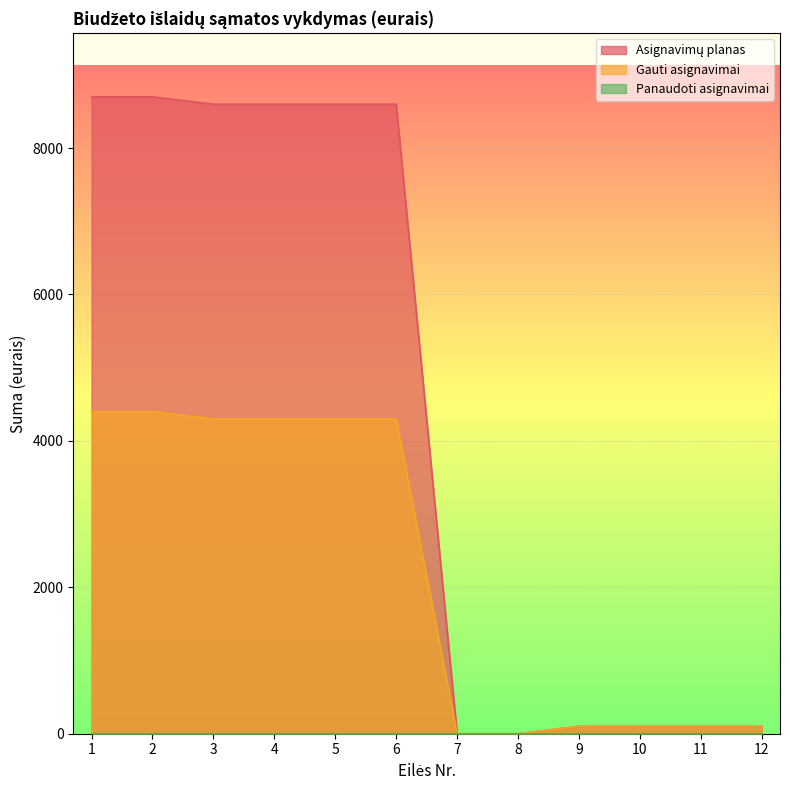

What is the total value across all series at 12?

200